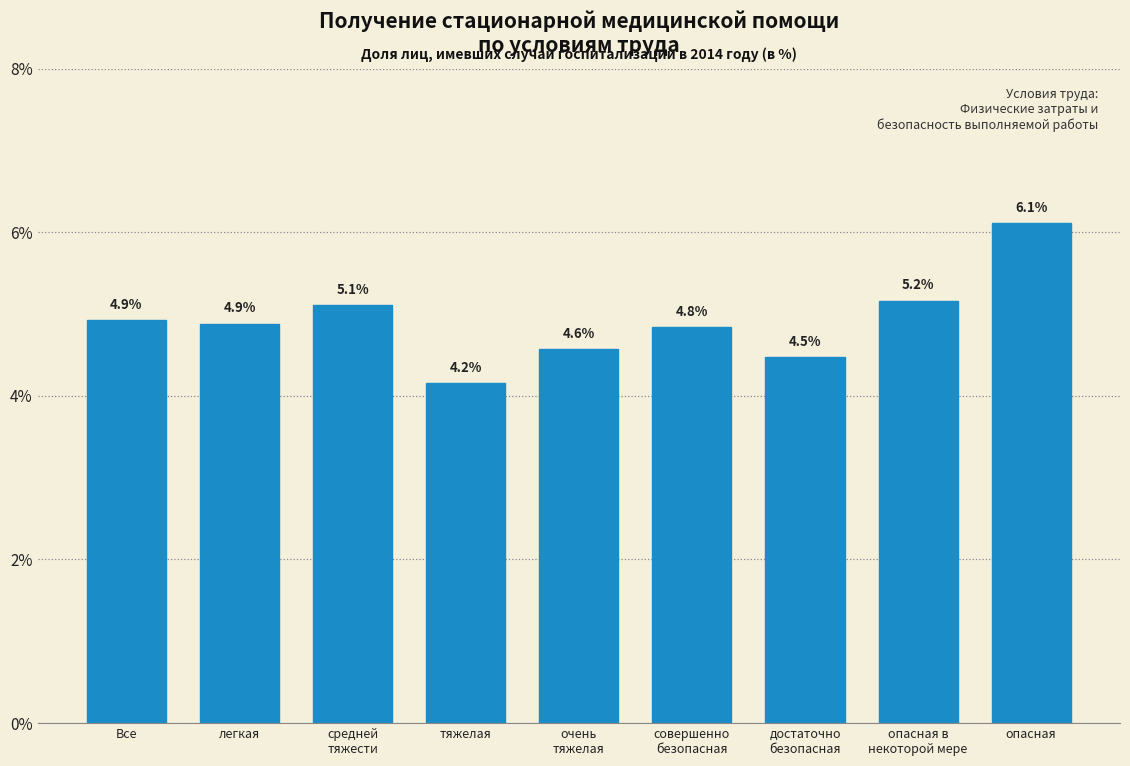

Reading left to right, list all the values displayed in this chart.

4.9	4.9	5.1	4.2	4.6	4.8	4.5	5.2	6.1